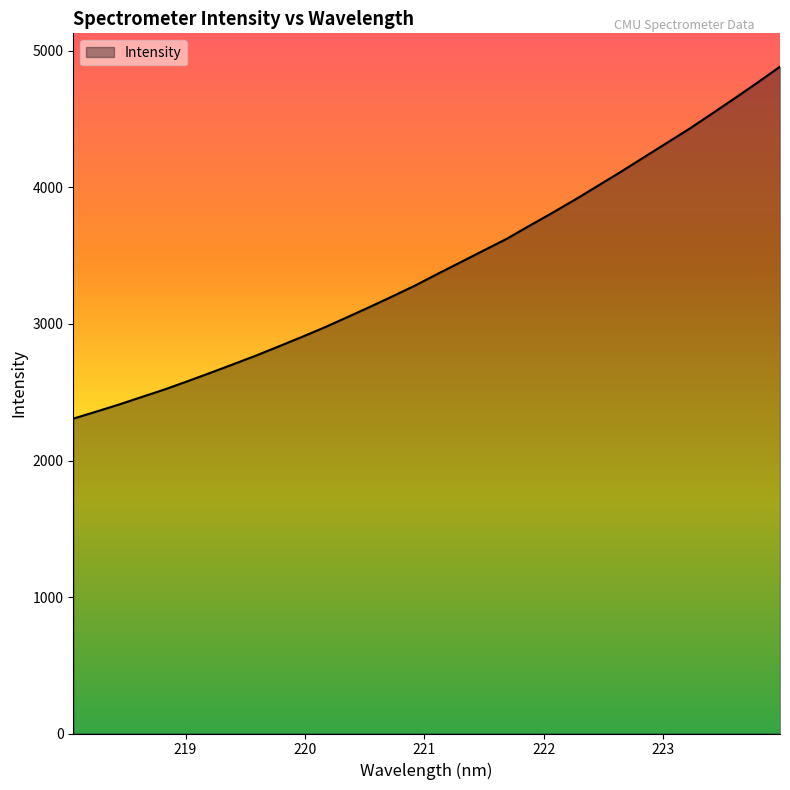

Reading left to right, list all the values displayed in this chart.

2306.8	2358.0	2409.9	2465.4	2520.4	2580.4	2641.9	2704.7	2768.3	2835.6	2903.9	2974.4	3049.4	3125.3	3203.5	3283.3	3369.8	3454.3	3539.6	3623.9	3719.8	3814.0	3911.2	4012.3	4113.8	4219.0	4323.5	4428.3	4539.6	4652.3	4767.4	4885.1